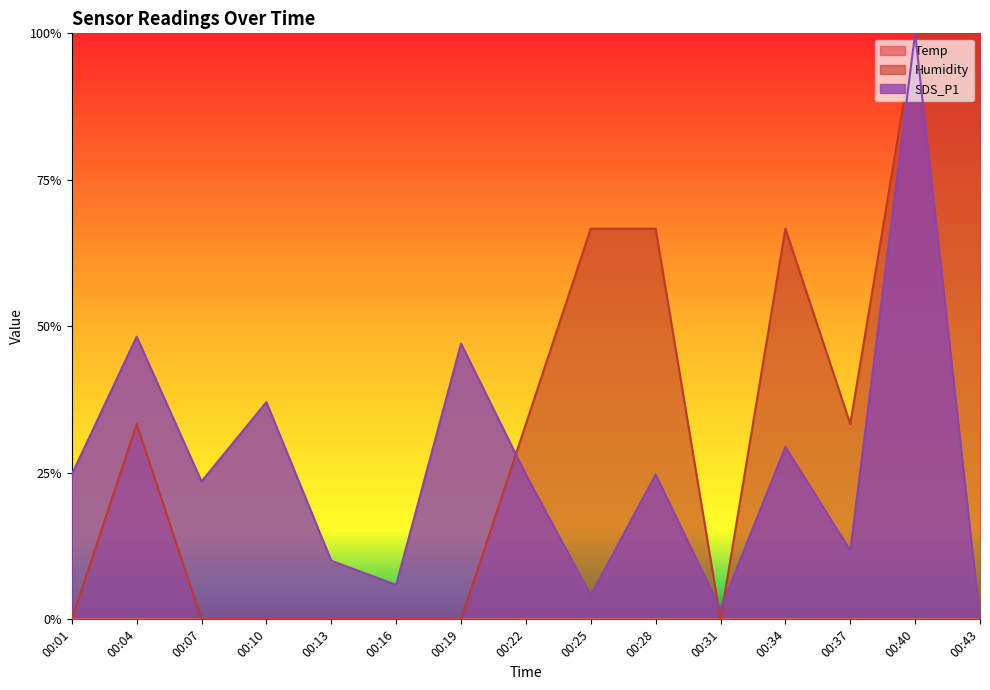

Which label corresponds to the largest value in the chart?

00:40